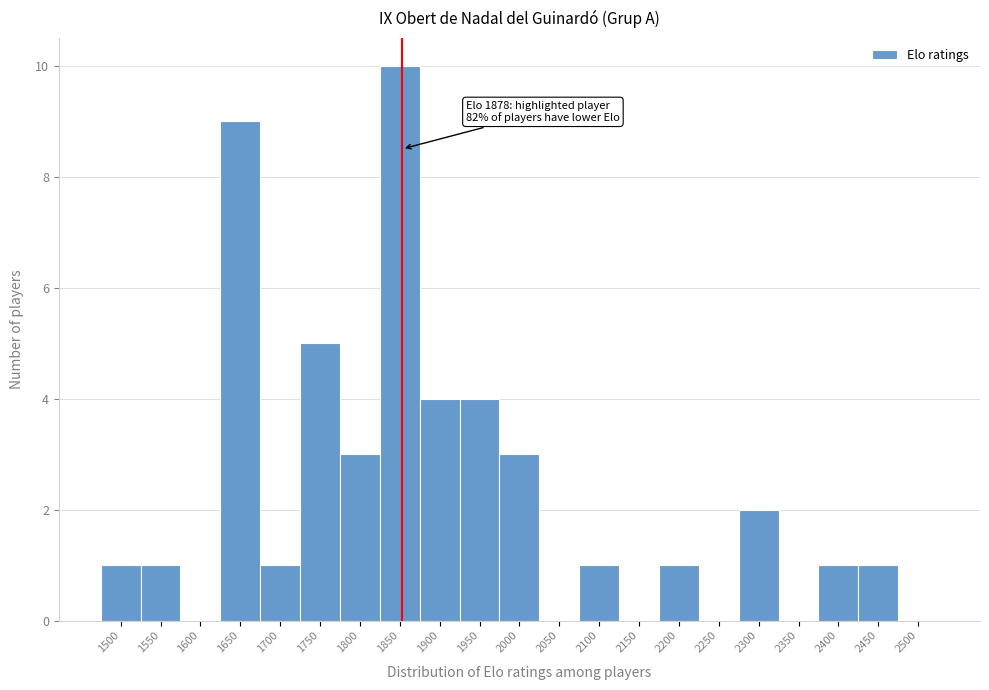

Reading right to left, what are all the values shown in this chart?

2500=0	2450=1	2400=1	2350=0	2300=2	2250=0	2200=1	2150=0	2100=1	2050=0	2000=3	1950=4	1900=4	1850=10	1800=3	1750=5	1700=1	1650=9	1600=0	1550=1	1500=1